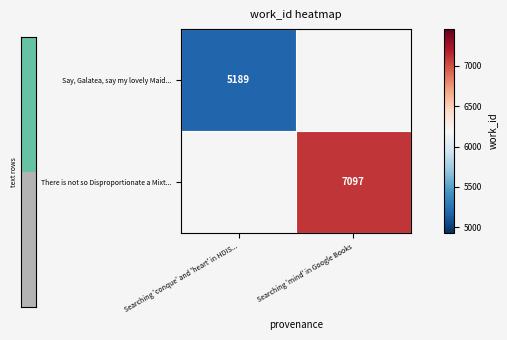

True or false: Say, Galatea, say my lovely Maid... has a value of 5189 at Searching 'conque' and 'heart' in HDIS....

True